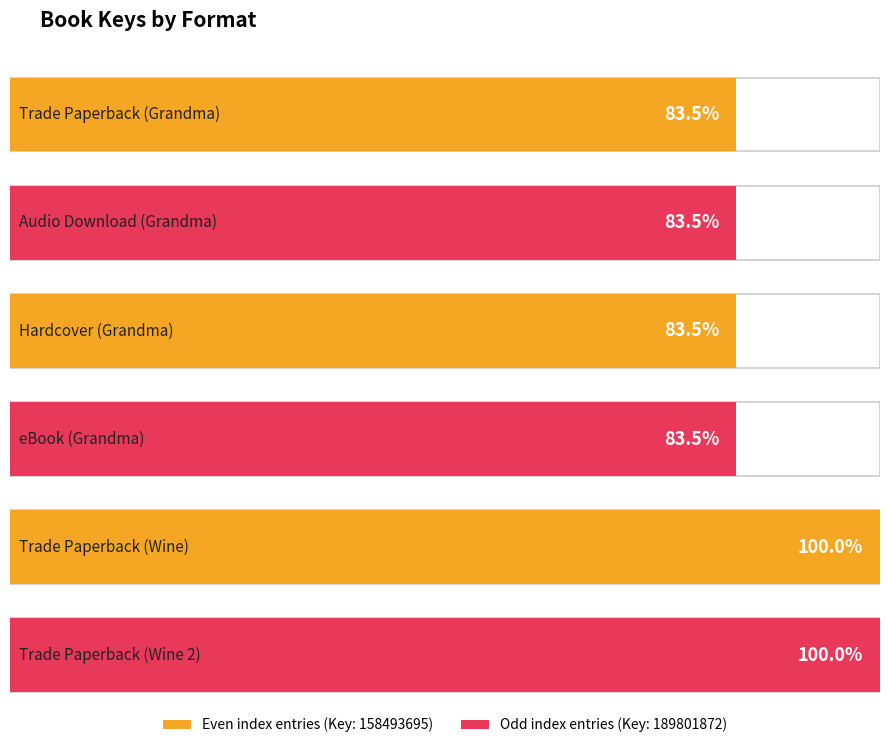

What is the label of the 1st bar from the right?

Trade Paperback (Wine 2)